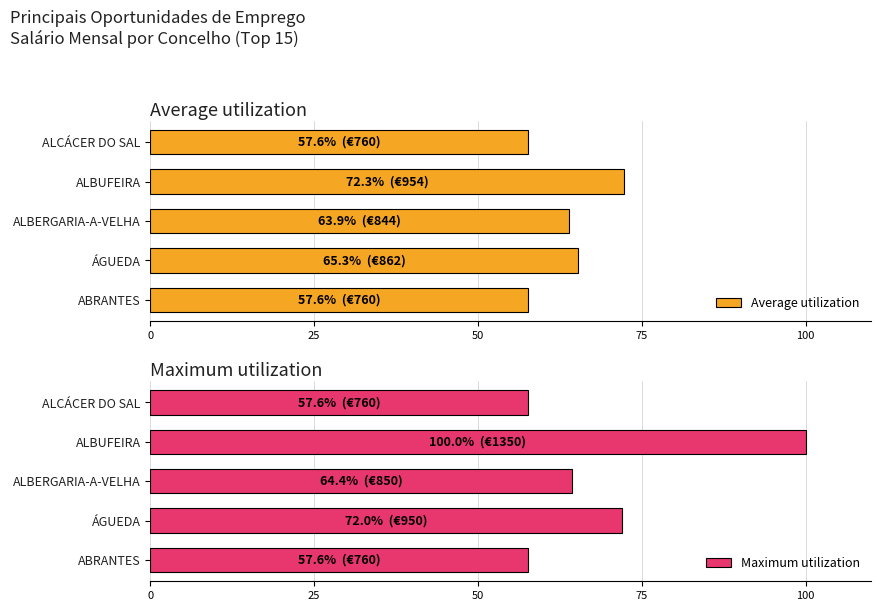

What are all the series names shown in the legend?

Average utilization, Maximum utilization